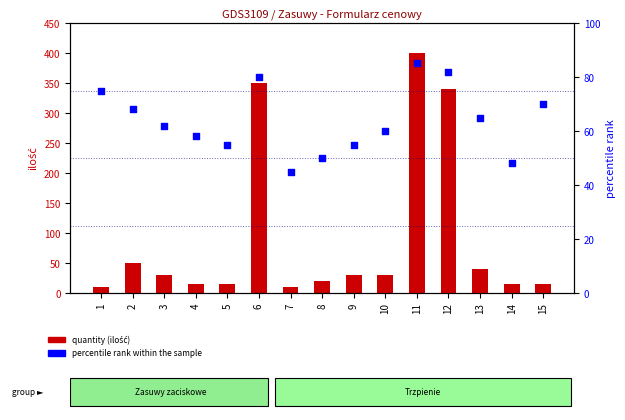

Which series has the widest spread of Y values?

quantity (ilość)